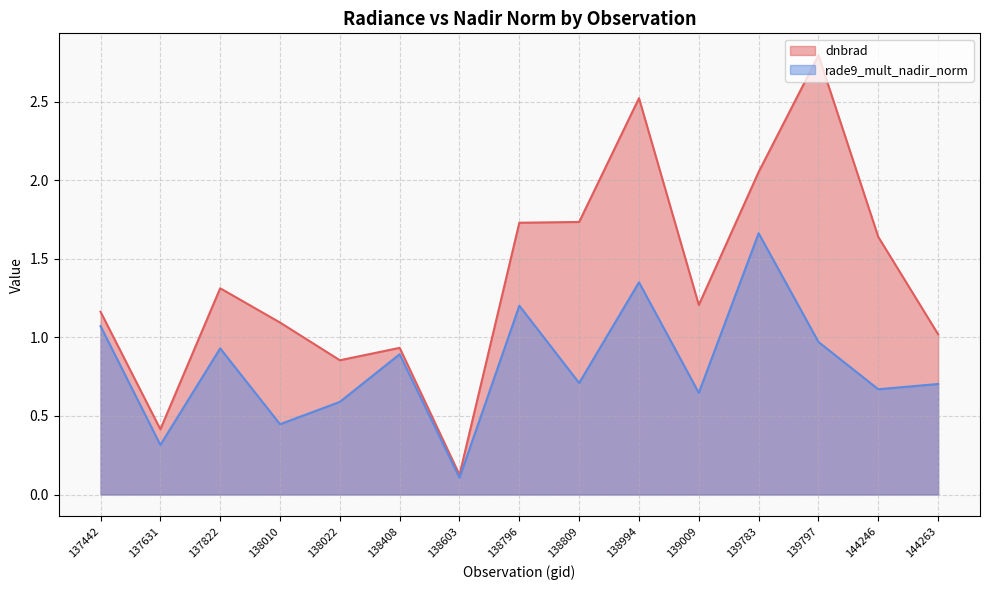

True or false: rade9_mult_nadir_norm and dnbrad cross at least once.

False